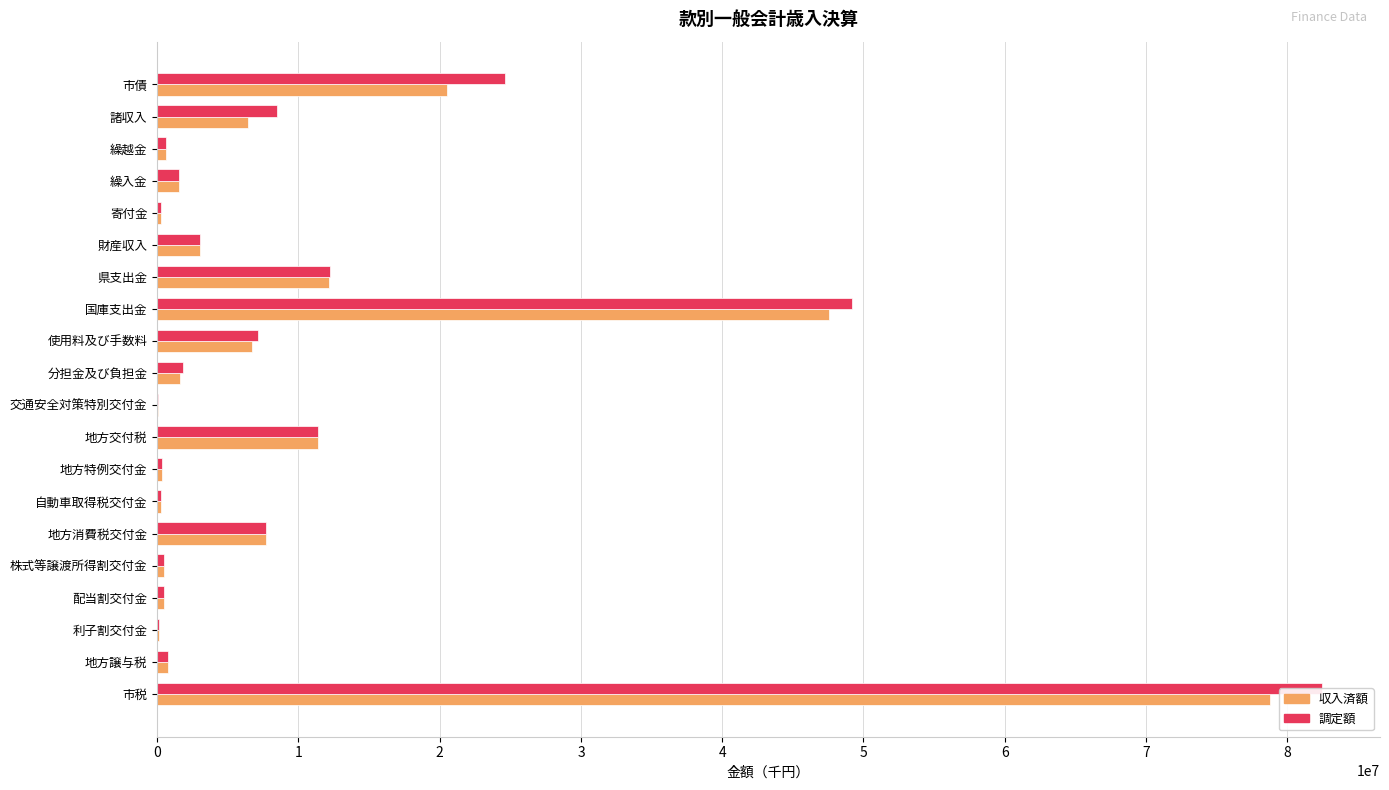

The value of 調定額 at 自動車取得税交付金 is 280200. True or false?

True